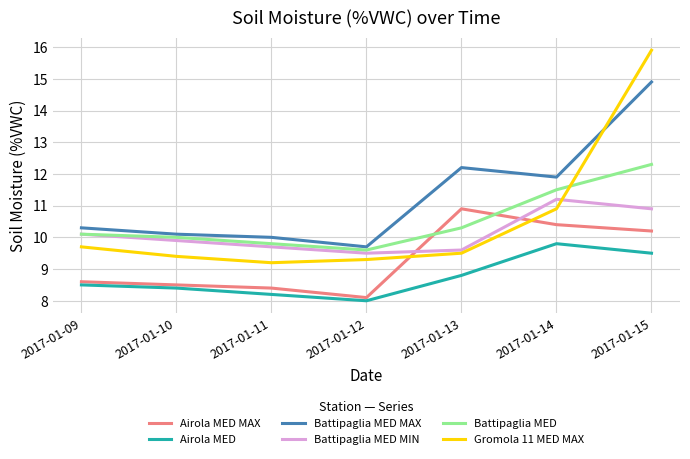

At which label does Battipaglia MED MAX first exceed 10?

2017-01-09